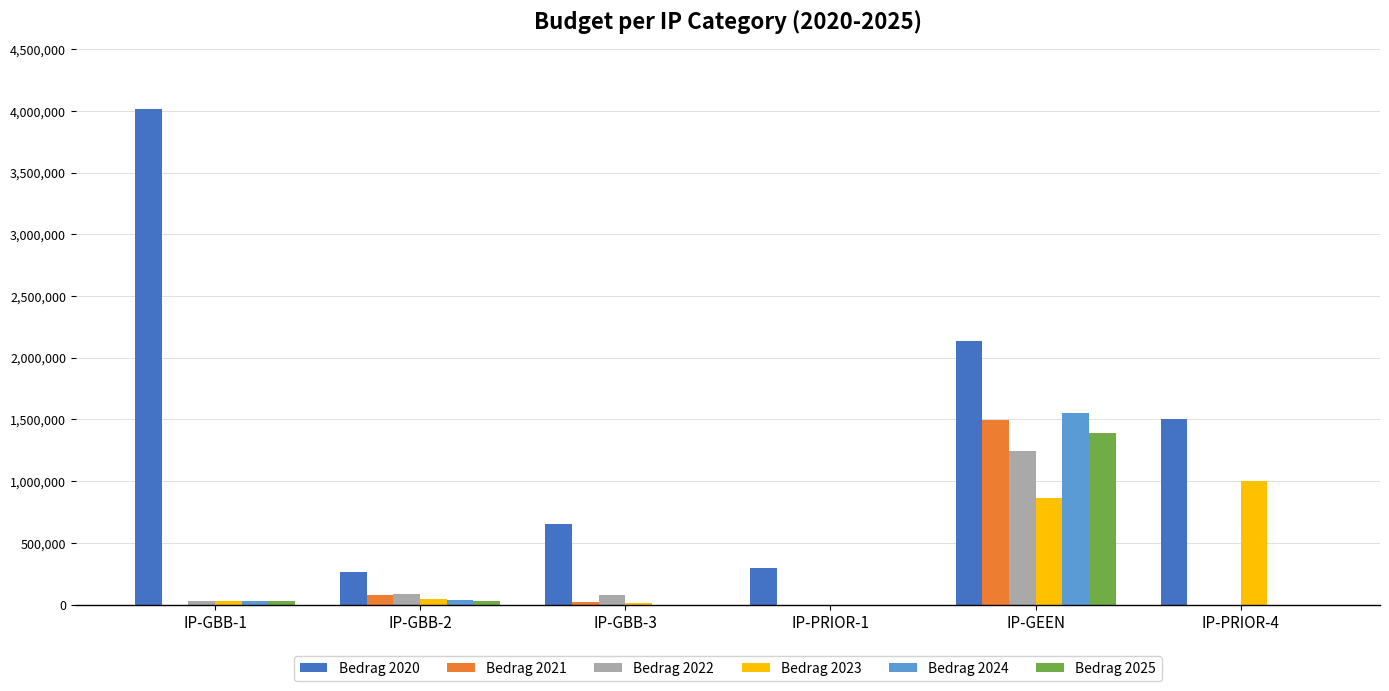

Count the number of categories in the chart.

6